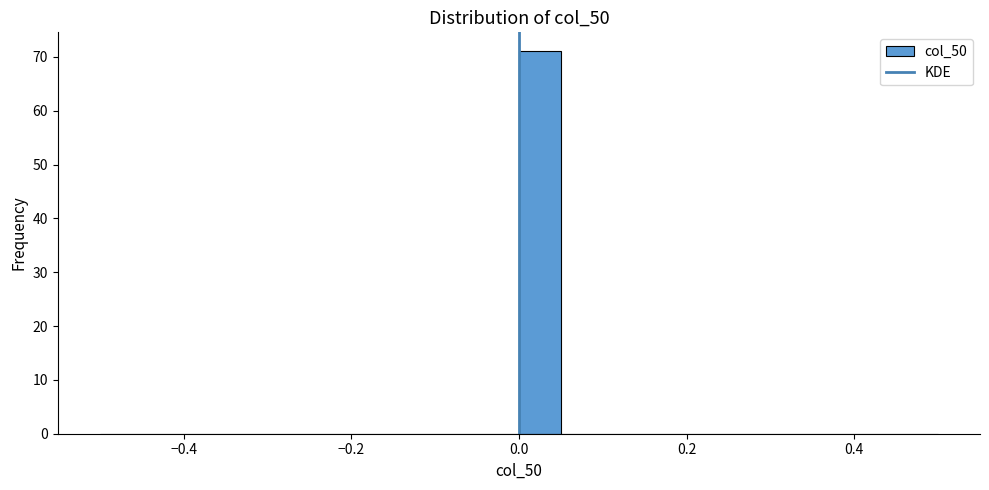

Read against the x-axis, roughly where is the centre of the tallest bar?

0.02